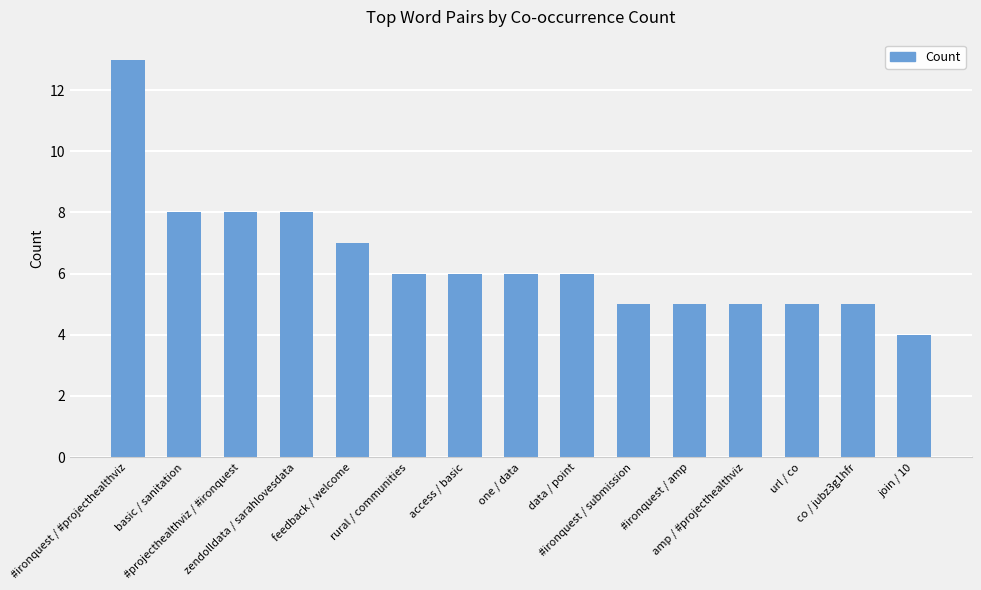

What is the average value?

6